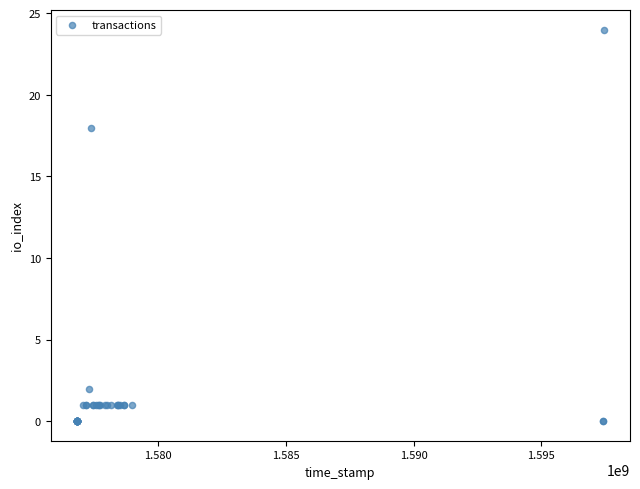

What Y value in the scatter plot is closest to 12?

18